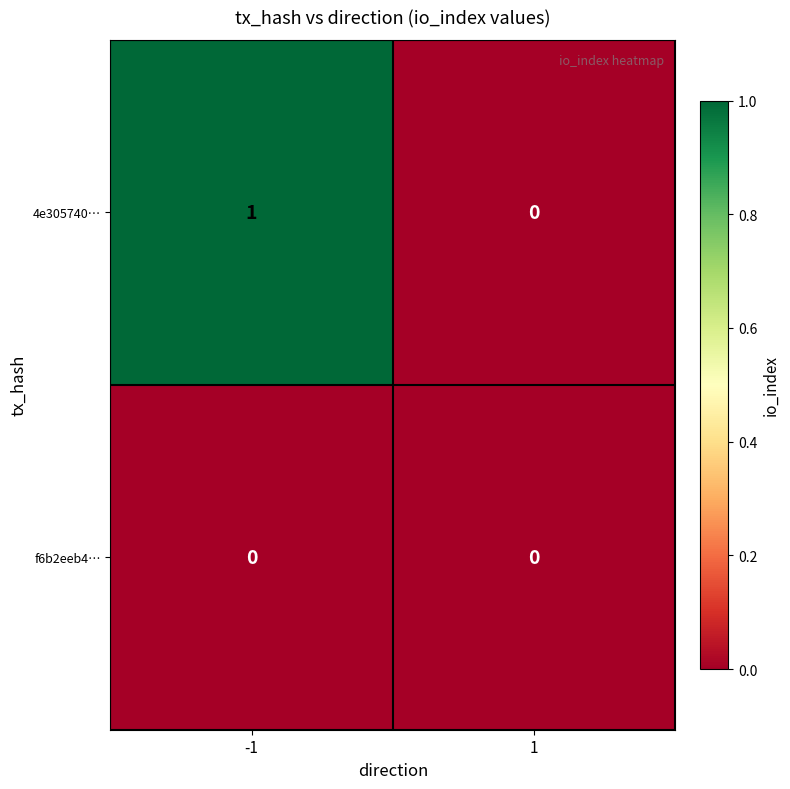

True or false: f6b2eeb4… has a value of 0 at -1.

True